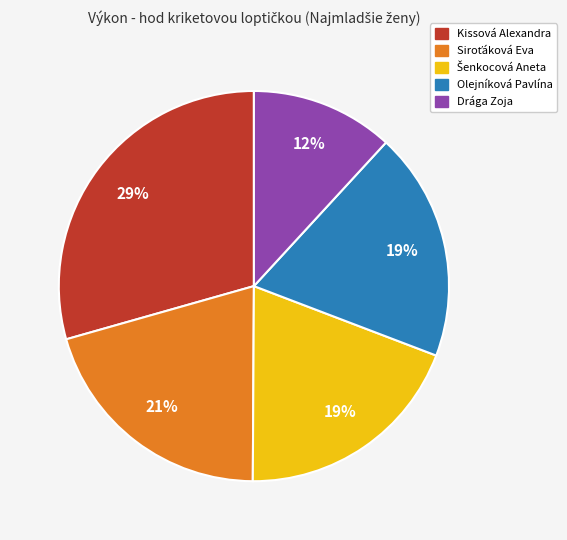

Is there a majority slice in this chart?

No